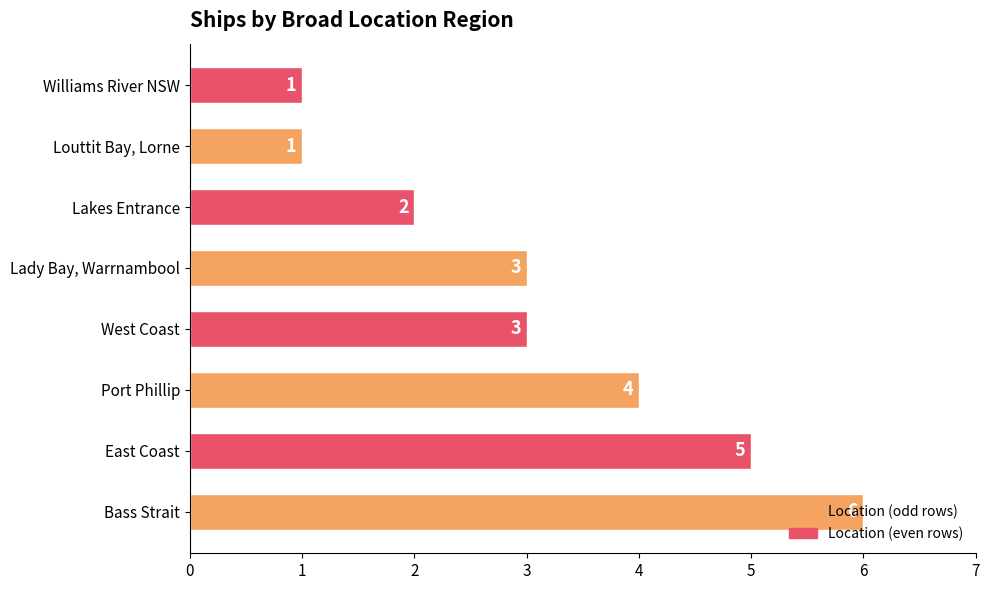

Are the bars grouped side by side (vs. stacked)?

No